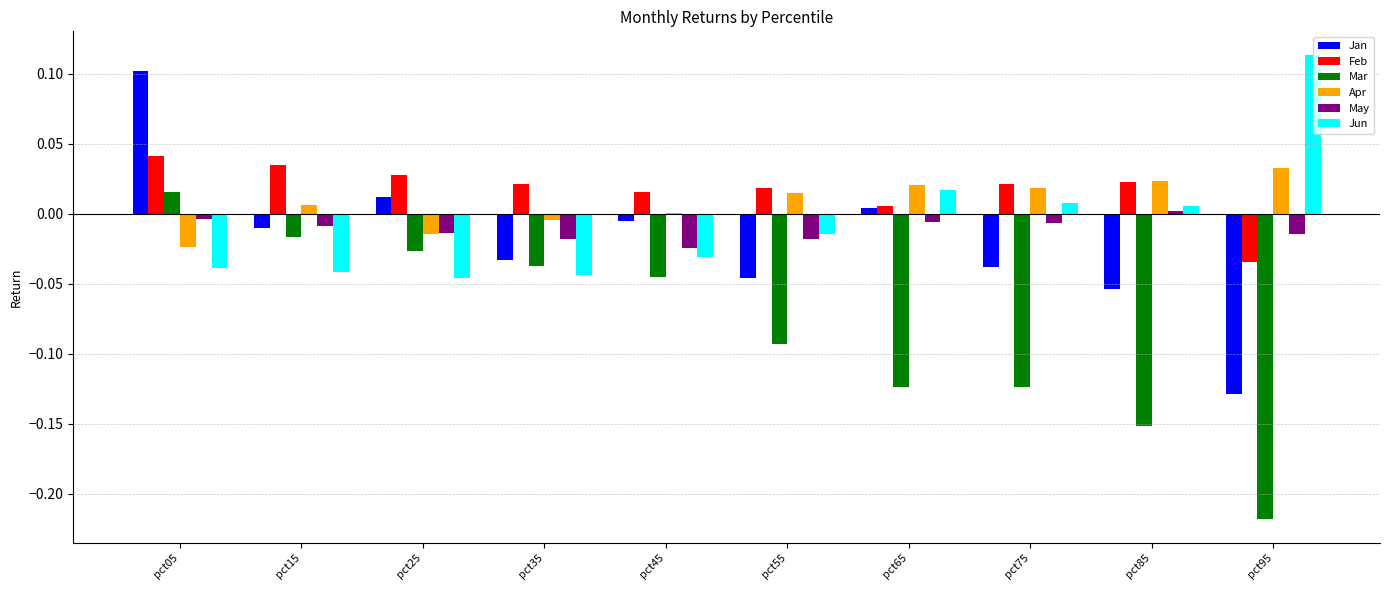

Which series has the largest range (max minus min)?

Mar